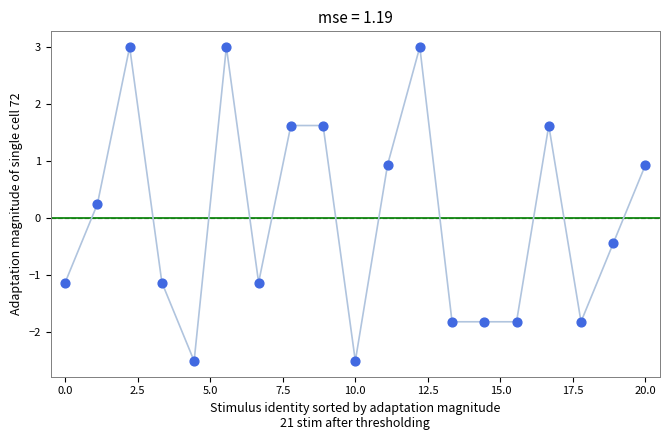

What is the range of X values (max minus min)?

20.0